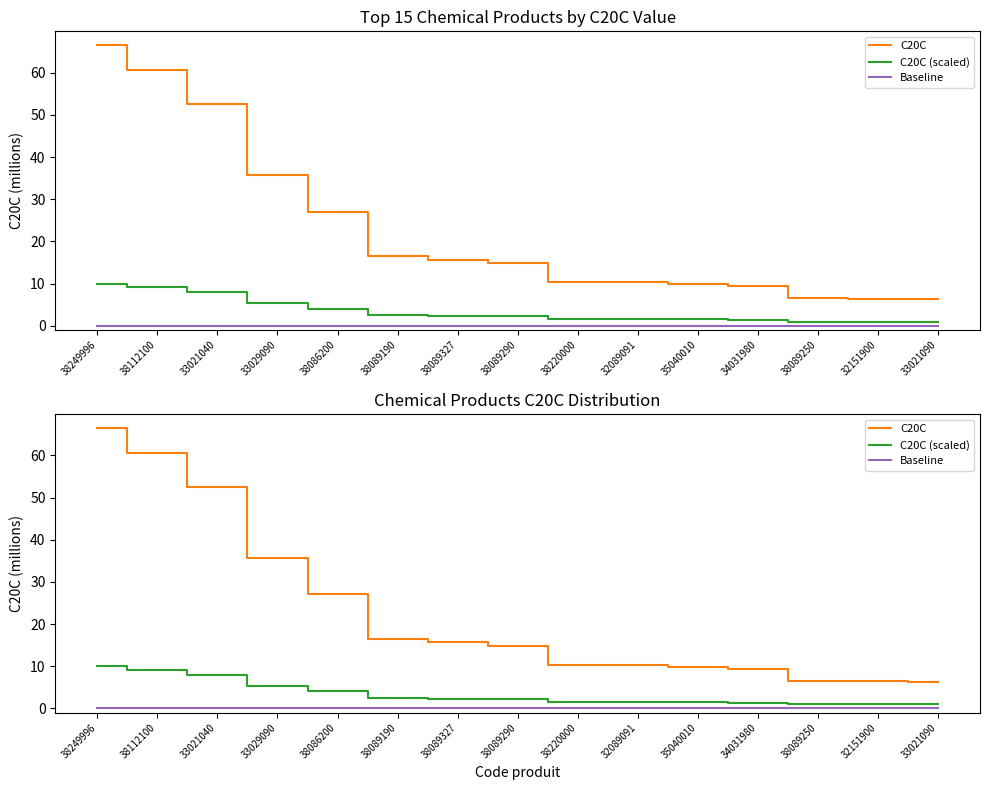

What is the label of the 15th point from the right?

38249996